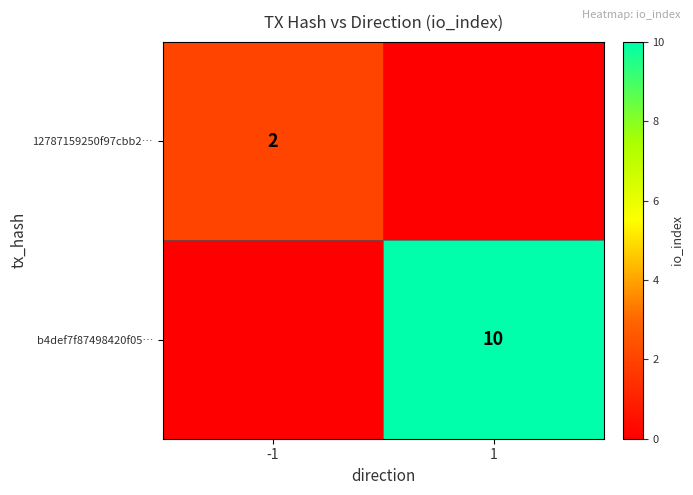

The 12787159250f97cbb2… series shows 3 at -1. True or false?

False